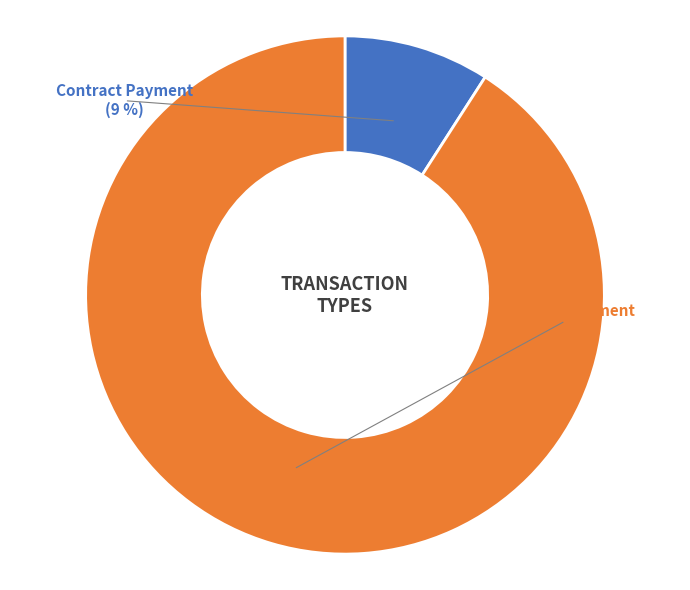

To the nearest percent, what is the difference between the Contract Payment and Ordinary Payment slice percentages?

82%